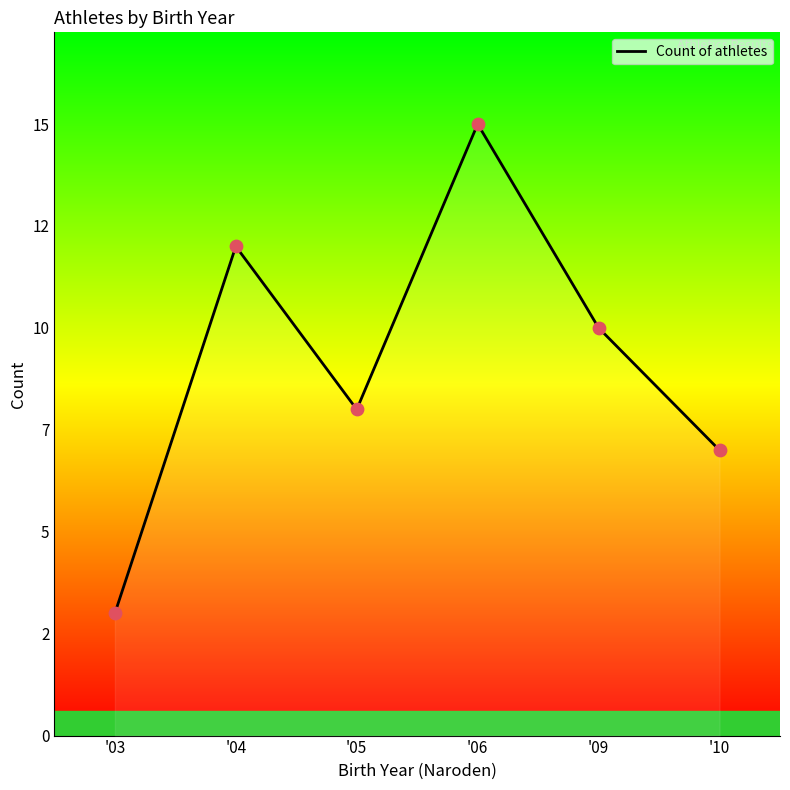

Which has a higher value, '06 or '04?

'06